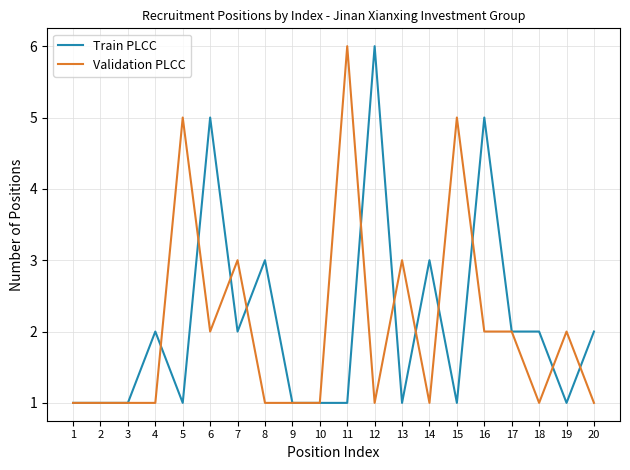

True or false: Train PLCC has a value of 2 at 9.

False